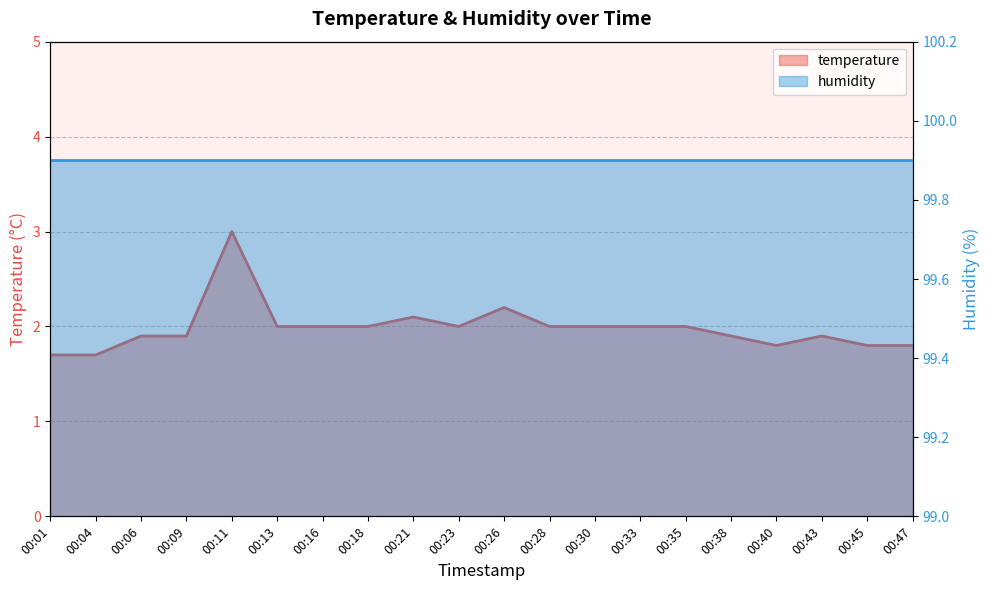

Which label corresponds to the smallest value in the chart?

00:01